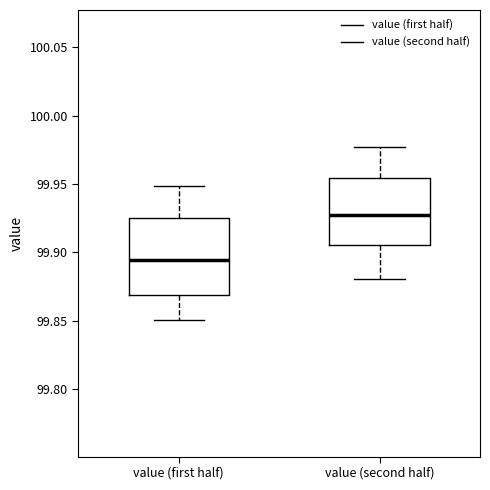

Which box is the tallest, from its lower edge to its upper edge?

value (first half)